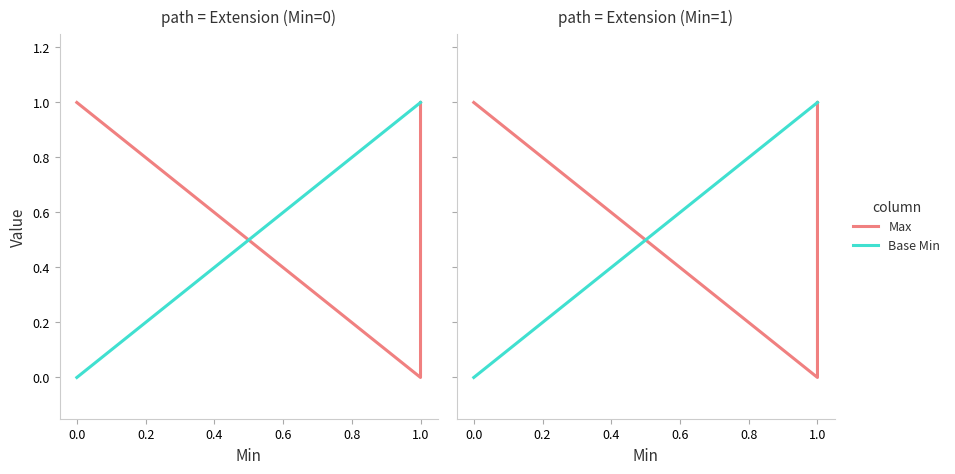

What is the total value across all series at 1.0?

1